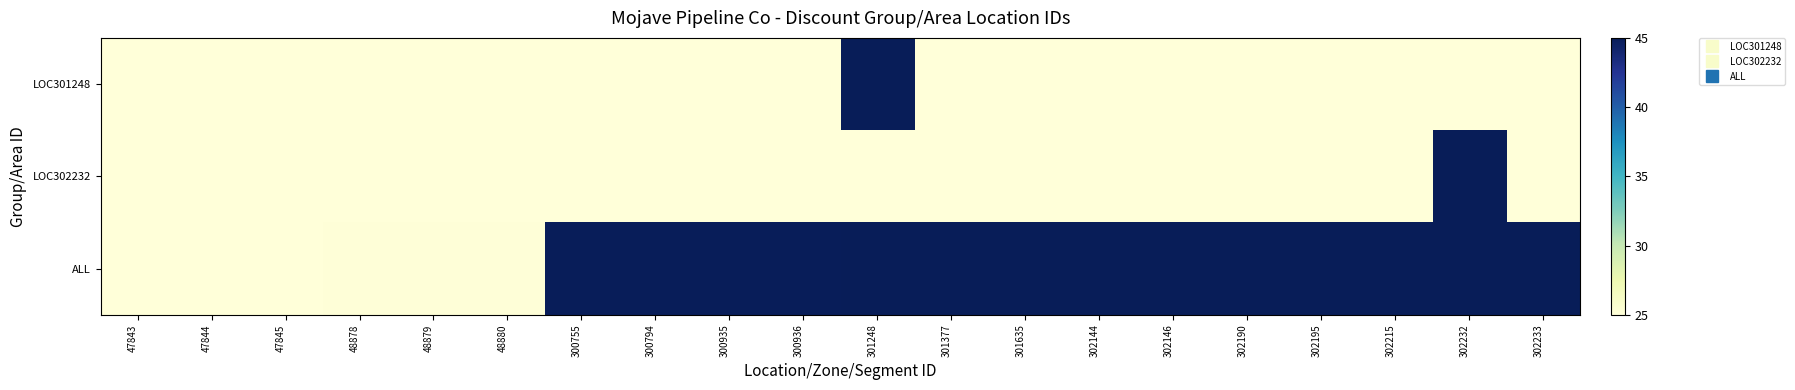

Which series has the largest total across all categories?

ALL